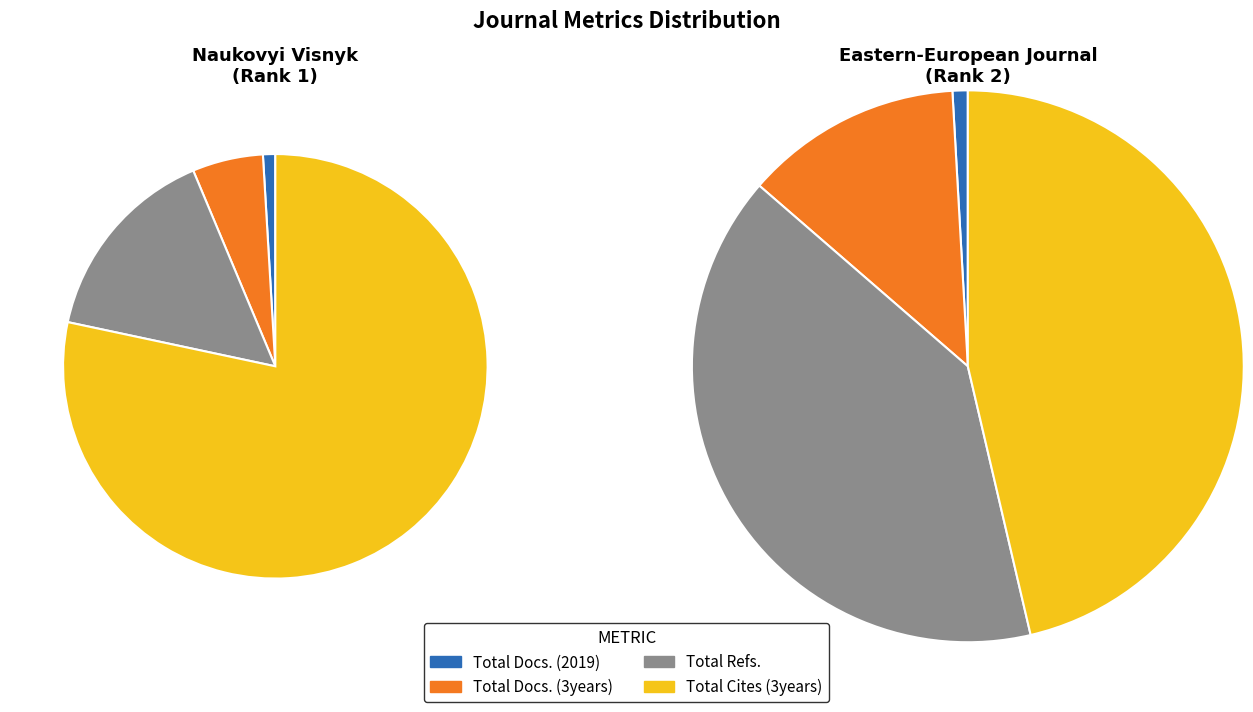

To the nearest percent, what percentage of the pie is Naukovyi Visnyk (Rank 1)?

53%